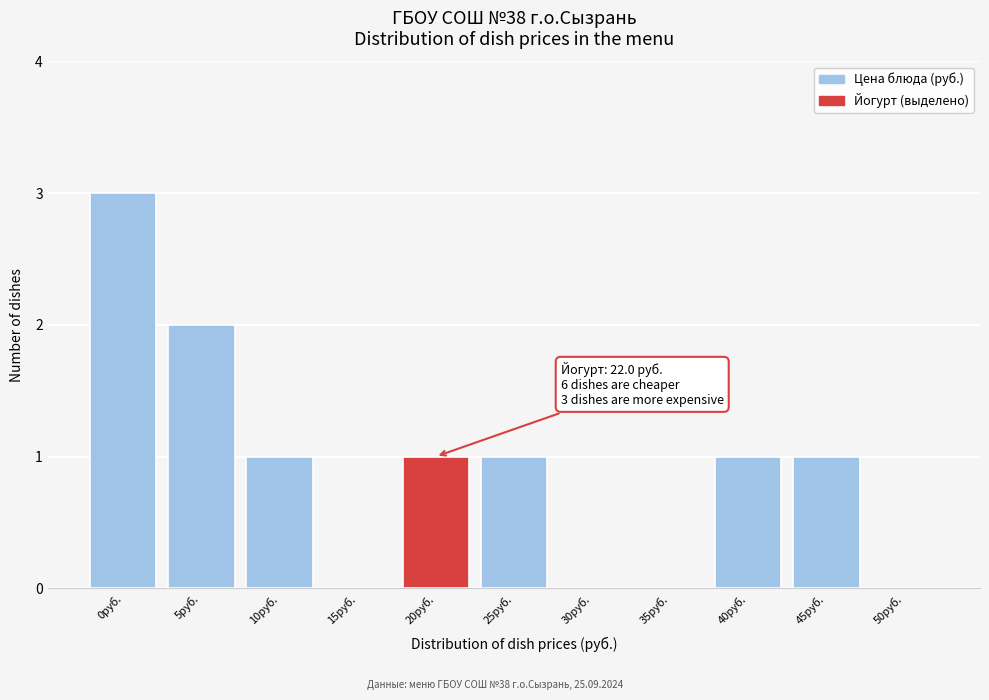

Reading left to right, list all the values displayed in this chart.

0руб.=3	5руб.=2	10руб.=1	15руб.=0	20руб.=1	25руб.=1	30руб.=0	35руб.=0	40руб.=1	45руб.=1	50руб.=0